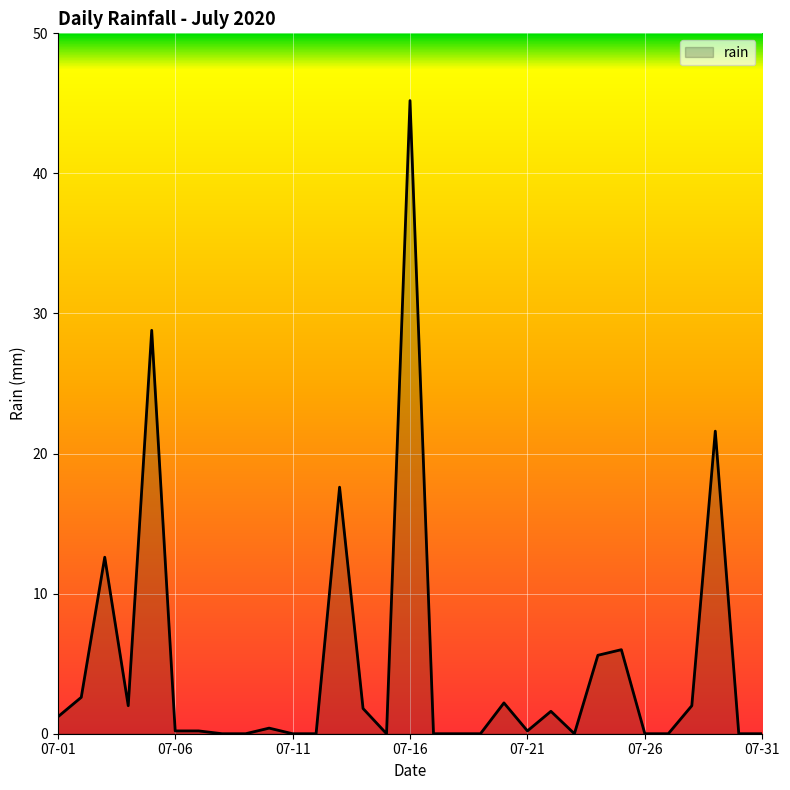

Does the chart display data point markers on the line(s)?

No